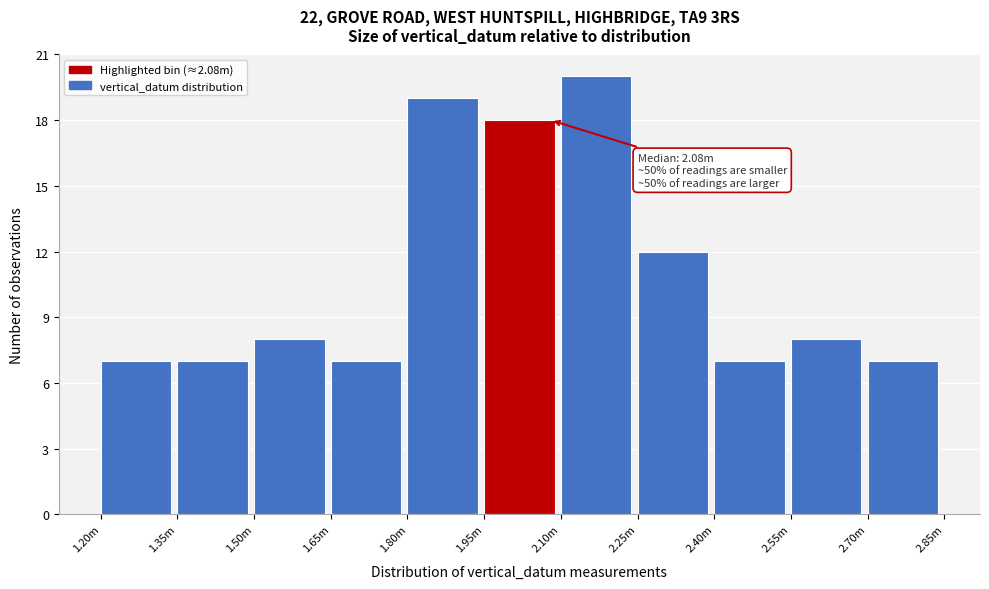

Reading right to left, extract all data points from this chart.

2.70m=7	2.55m=8	2.40m=7	2.25m=12	2.10m=20	1.95m=18	1.80m=19	1.65m=7	1.50m=8	1.35m=7	1.20m=7